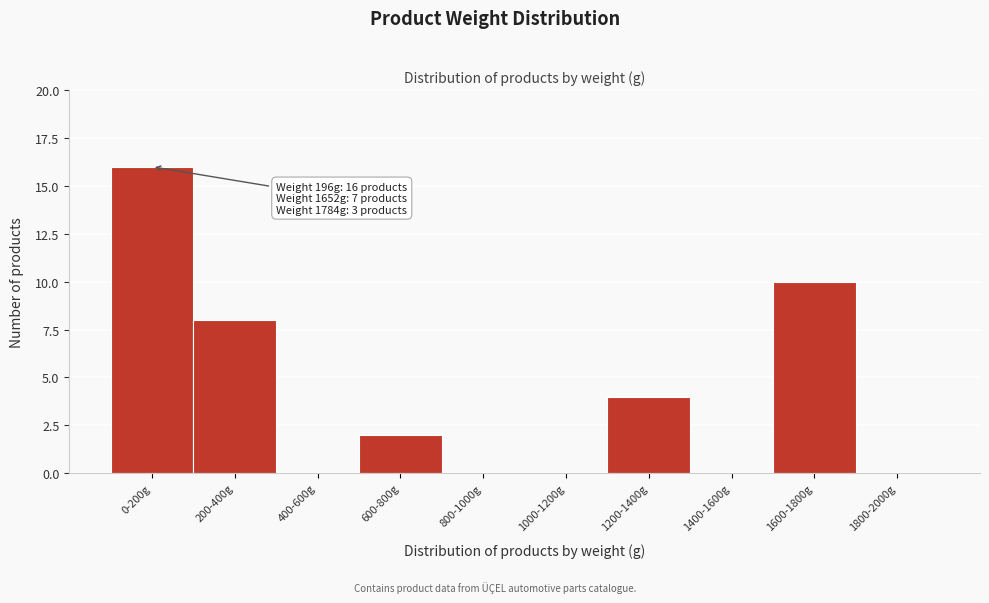

Reading left to right, what are all the values shown in this chart?

0-200g=16	200-400g=8	400-600g=0	600-800g=2	800-1000g=0	1000-1200g=0	1200-1400g=4	1400-1600g=0	1600-1800g=10	1800-2000g=0